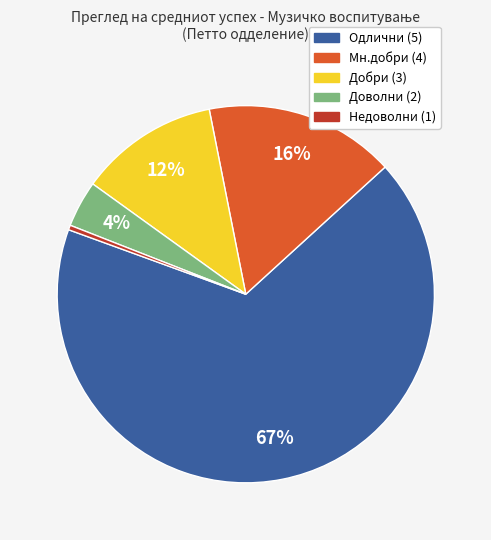

Does any single category account for the majority?

Yes